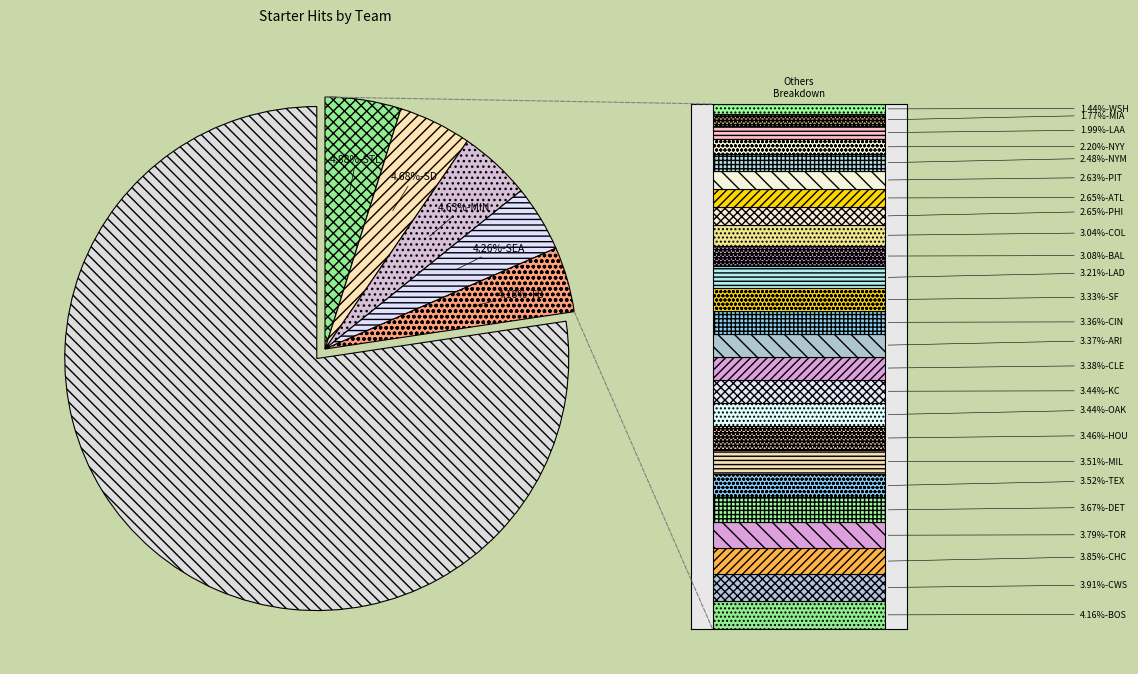

To the nearest percent, what is the difference between the largest and smallest slice percentages?

3%